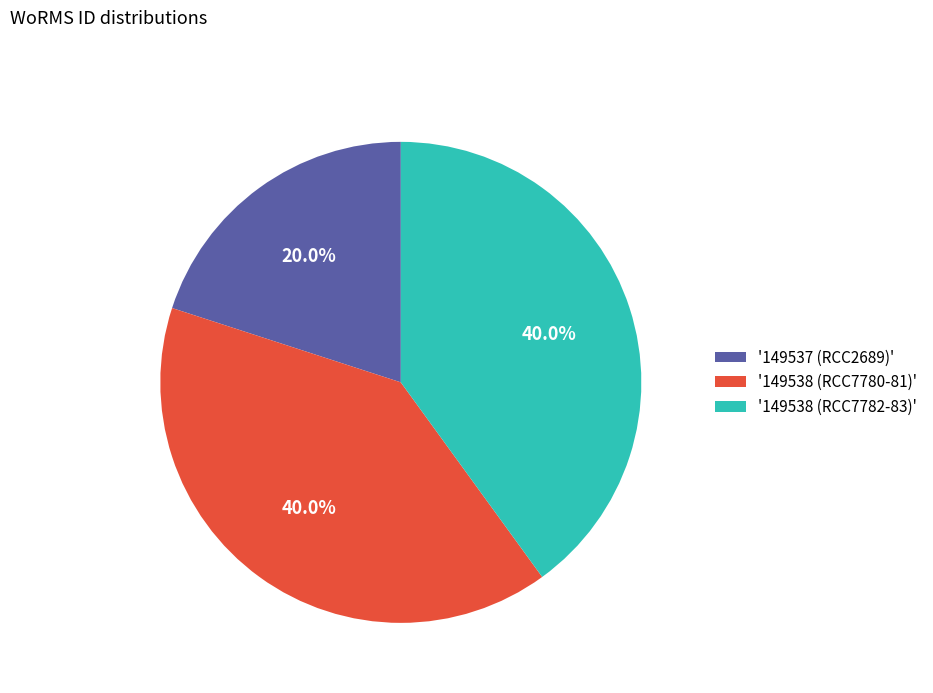

Approximately how many times larger is the value at '149537 (RCC2689)' compared to '149538 (RCC7782-83)'?

0.5